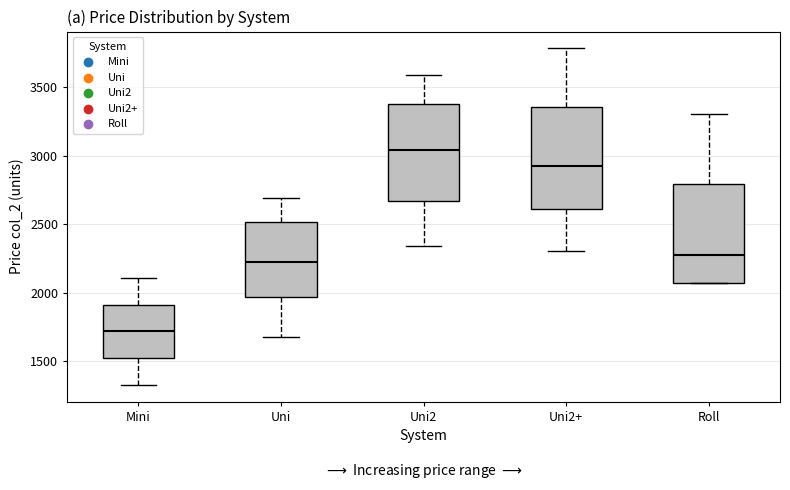

Where does the upper whisker of the box for Uni2+ end on the y-axis? The values are not printed on the chart, so give them approximately, as read against the axis.

3800